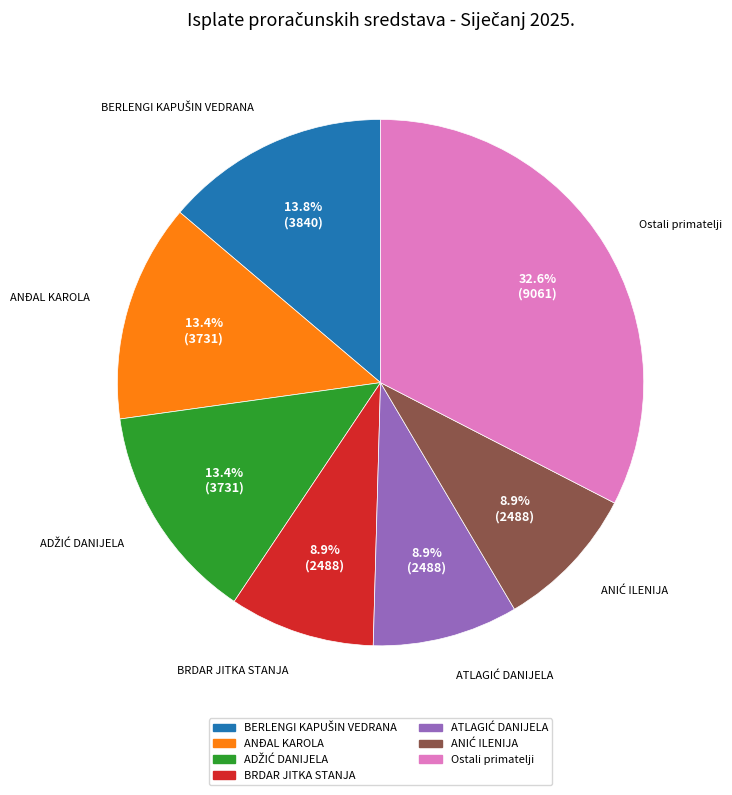

Is there any slice that represents more than half of the pie?

No